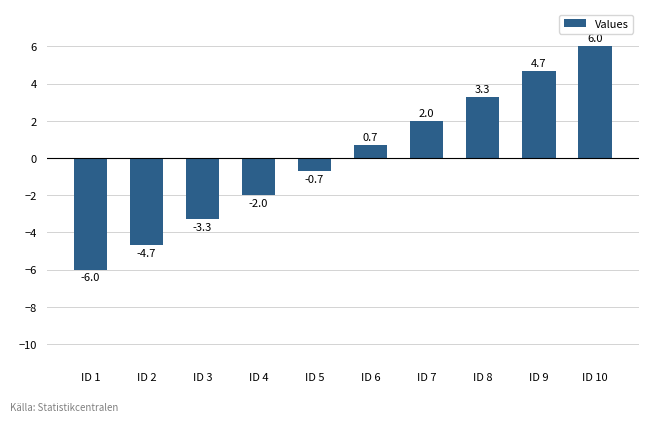

What is the sum of the values at ID 5 and ID 1?

-6.7